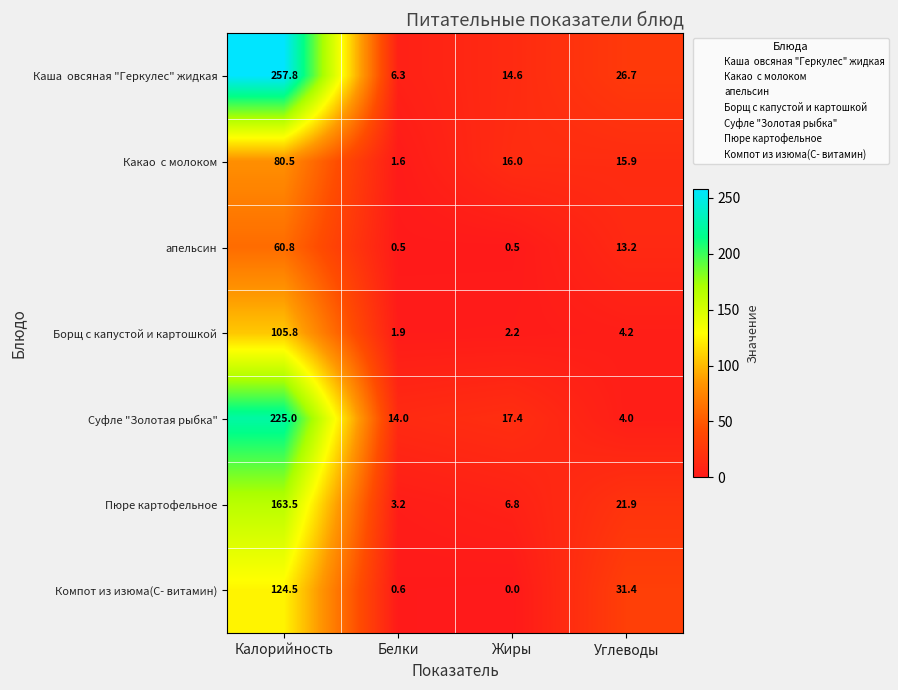

How many values in the апельсин series are below 13?

2